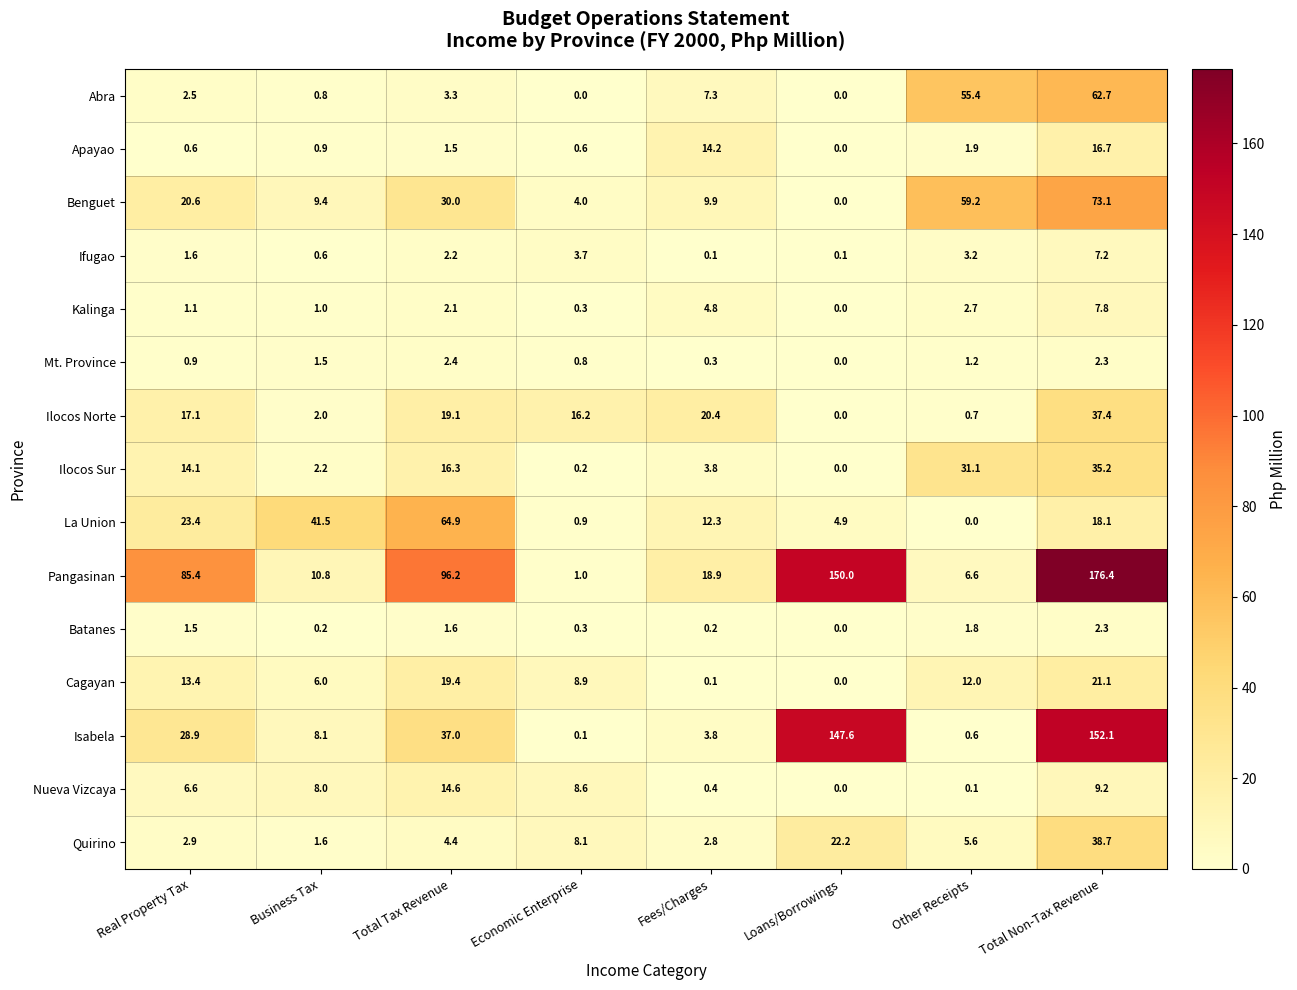

What is the difference between the Abra values at Real Property Tax and Economic Enterprise?

2.5